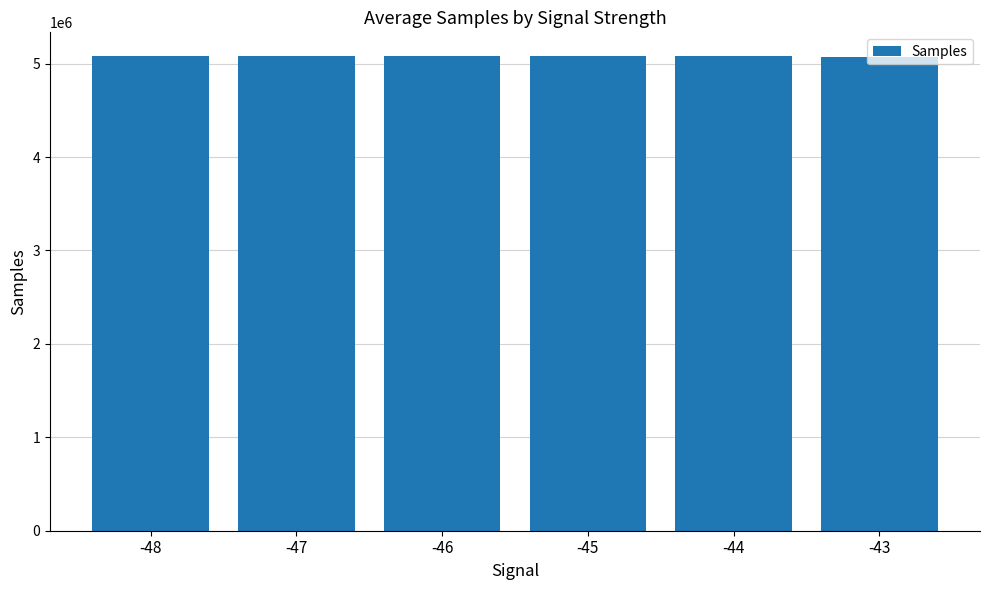

The value at -44 is 5078592.8. True or false?

True